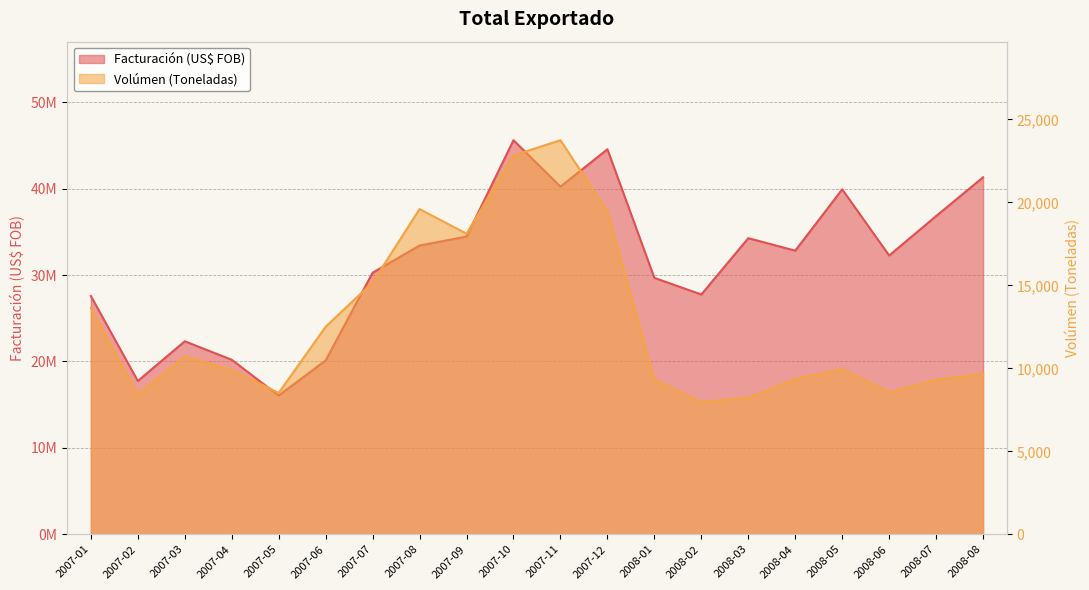

How many lines are shown in the chart?

2